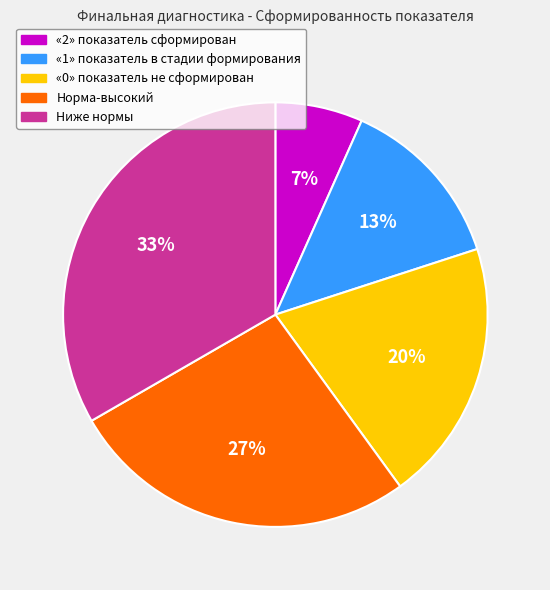

Which category has the smallest portion of the pie?

«2» показатель сформирован